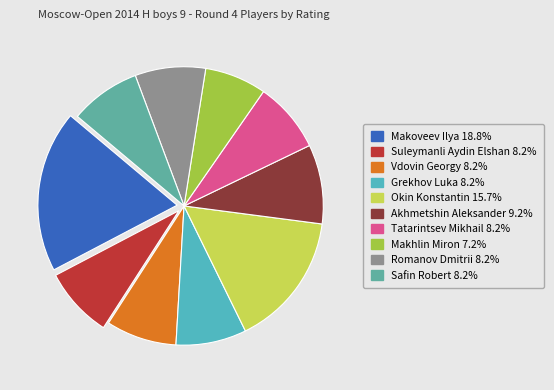

Count the number of slices in the pie.

10